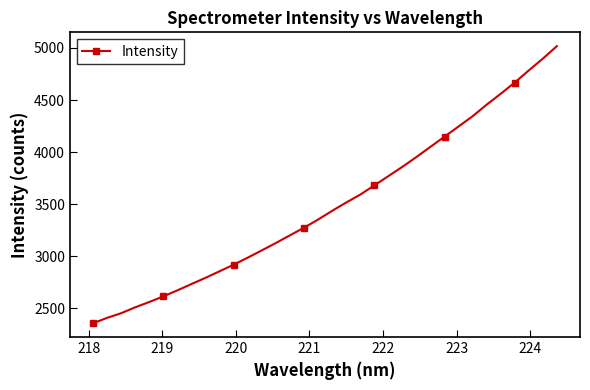

What is the value of the 26th point from the left?

4148.8